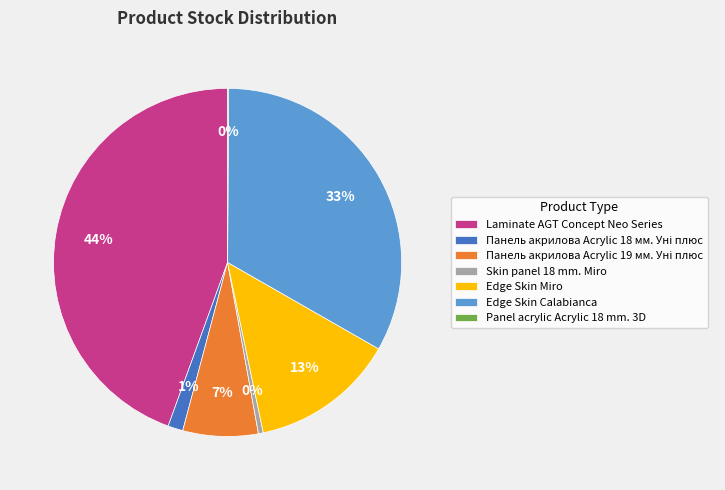

What percentage is the Edge Skin Miro slice, to the nearest percent?

13%